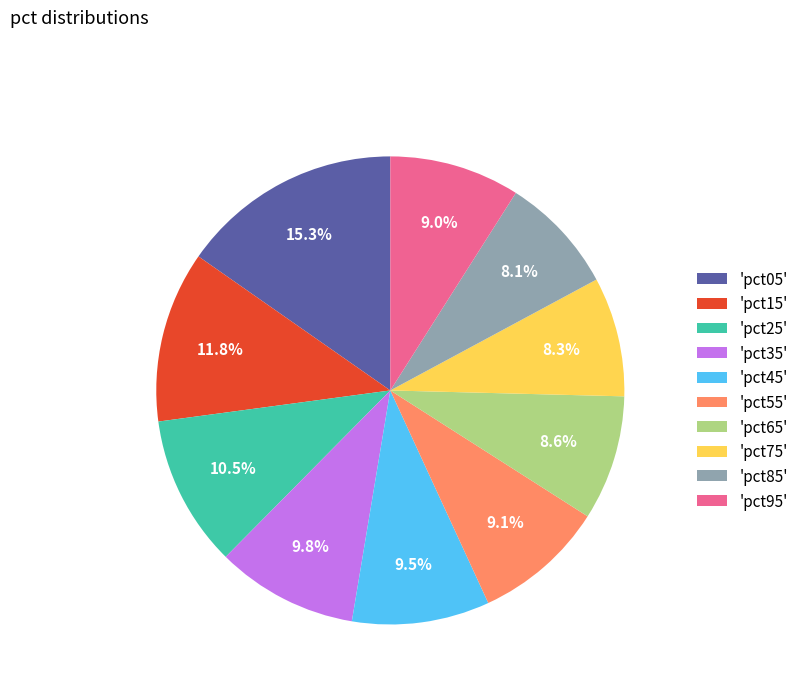

Is there a majority slice in this chart?

No